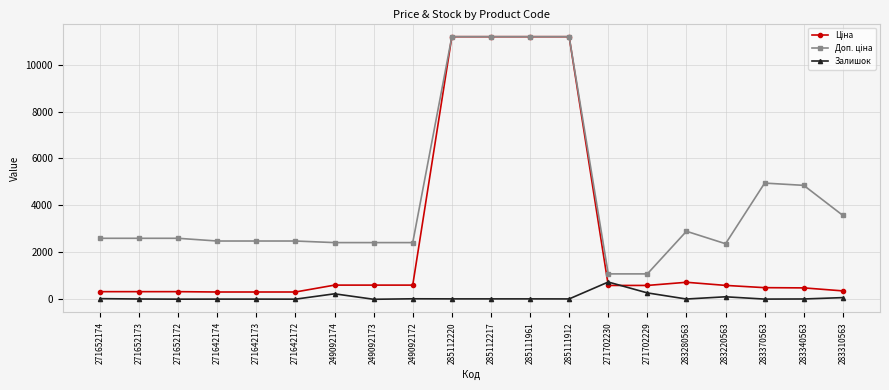

What is the total value across all series at 271702229?

1943.6